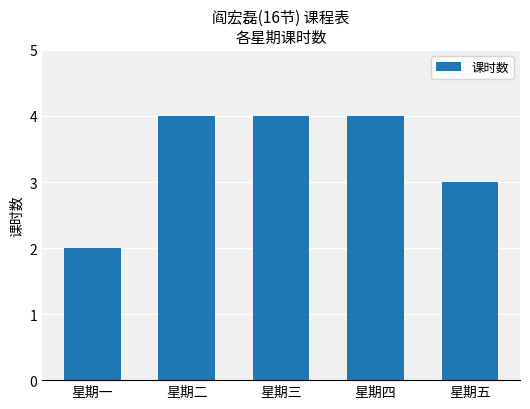

How many values are between 3 and 4?

4